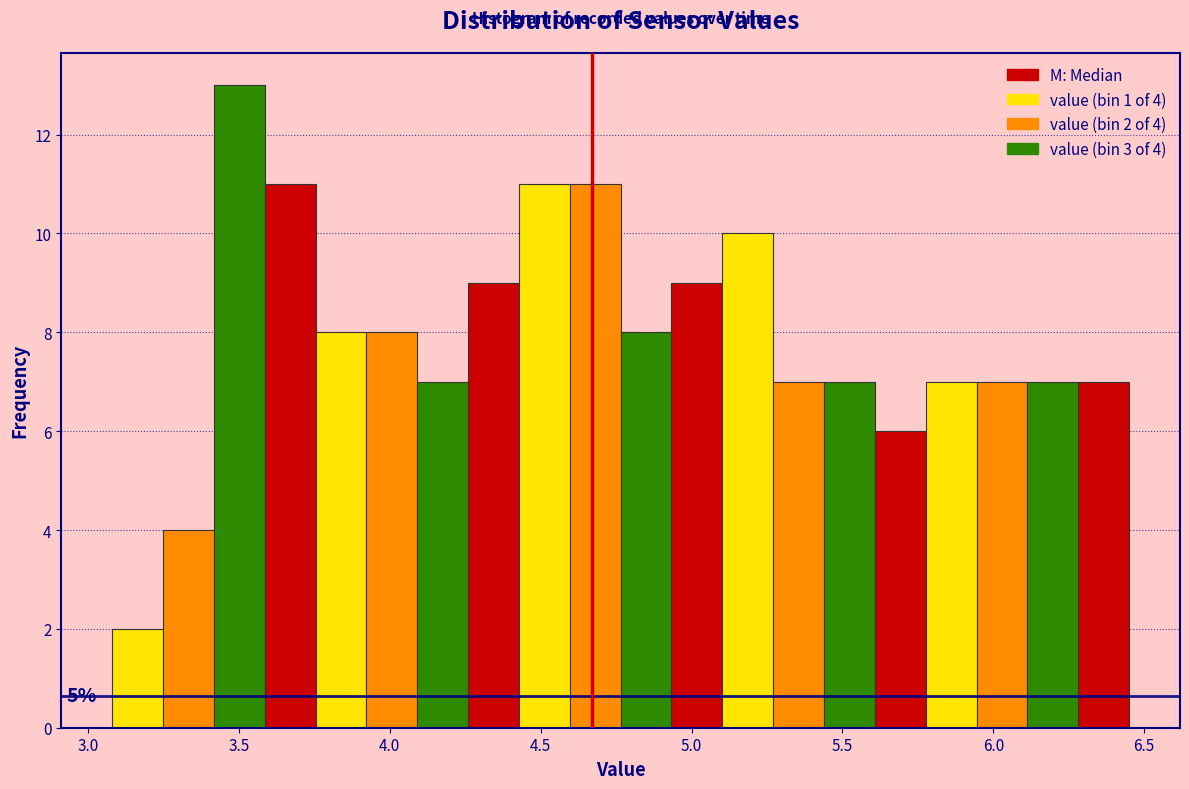

Read against the x-axis, roughly where is the centre of the tallest bar?

3.50